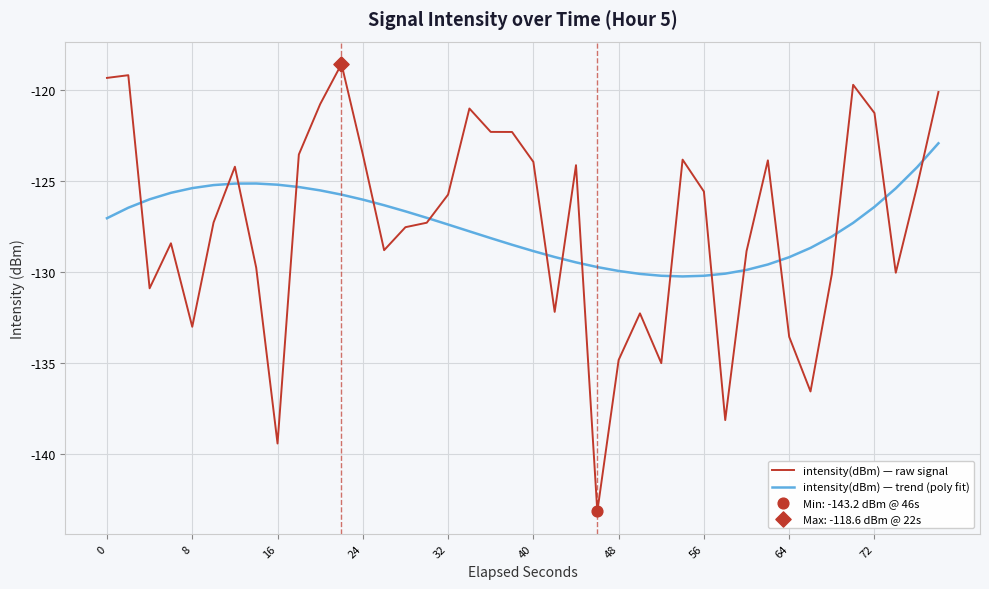

Rank the series by their maximum value, from highest to lowest.

intensity(dBm) — raw signal, intensity(dBm) — trend (poly fit)